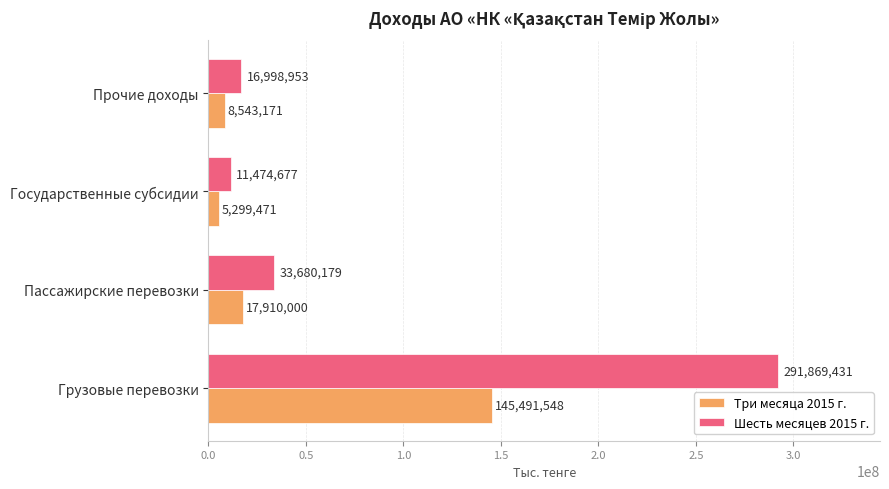

Which series has the largest range (max minus min)?

Шесть месяцев 2015 г.